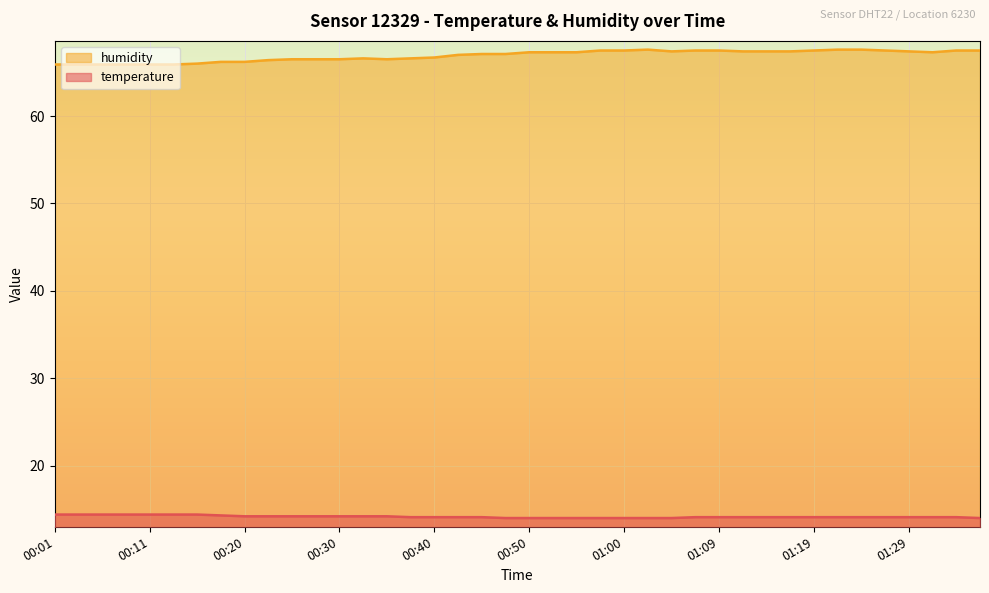

At which label does humidity first exceed 67?

00:45